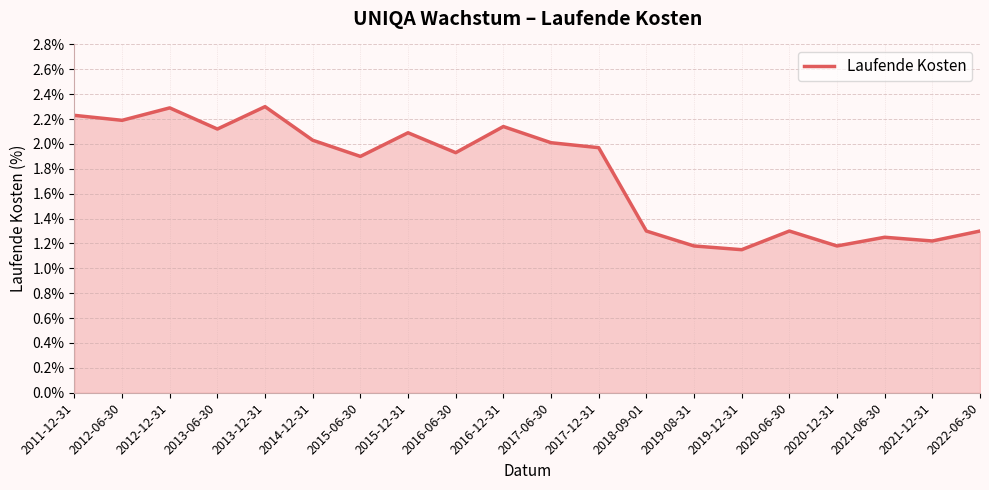

Between 2012-06-30 and 2014-12-31, which is larger?

2012-06-30